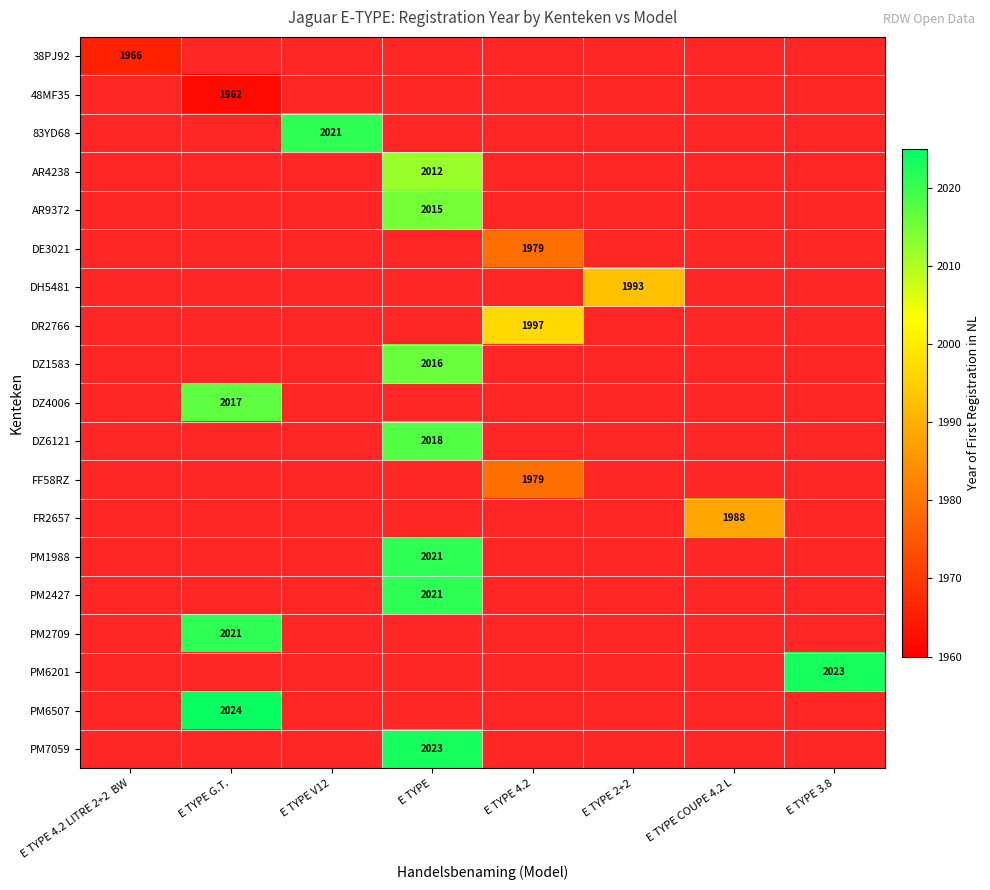

Read the DR2766 value at E TYPE 4.2.

1997.0